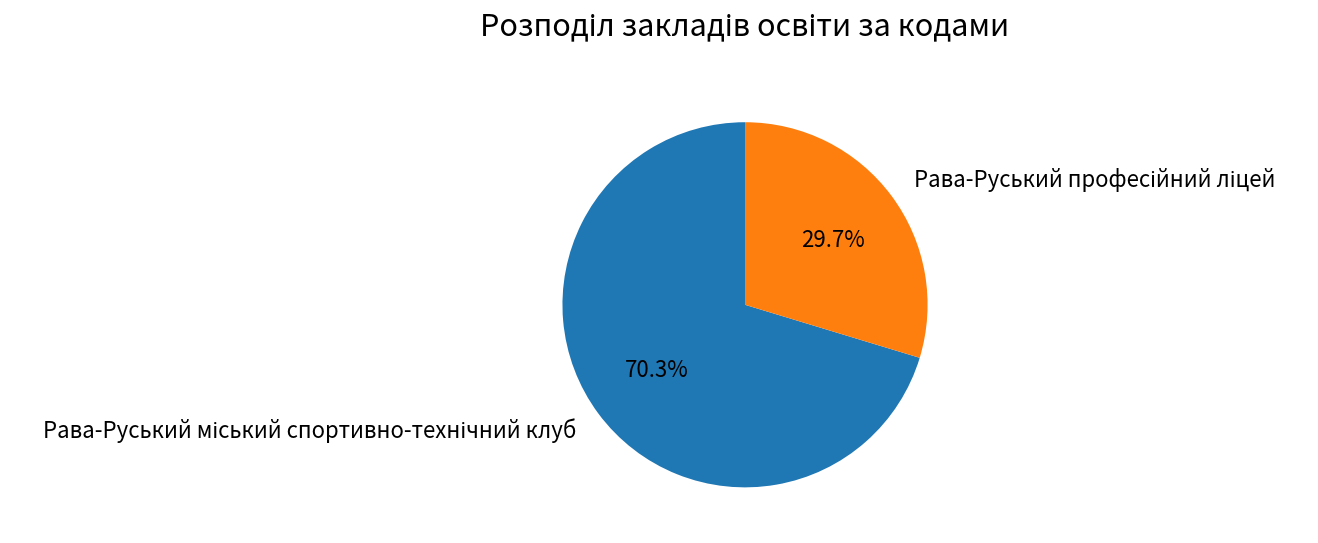

Is there a majority slice in this chart?

Yes